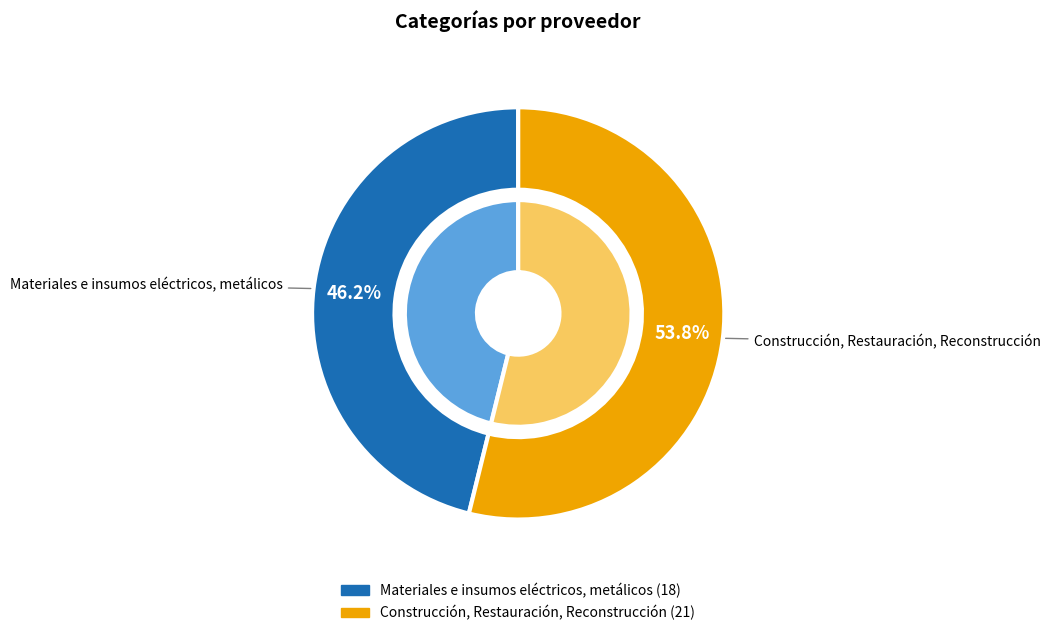

How many slices are in this pie chart?

2